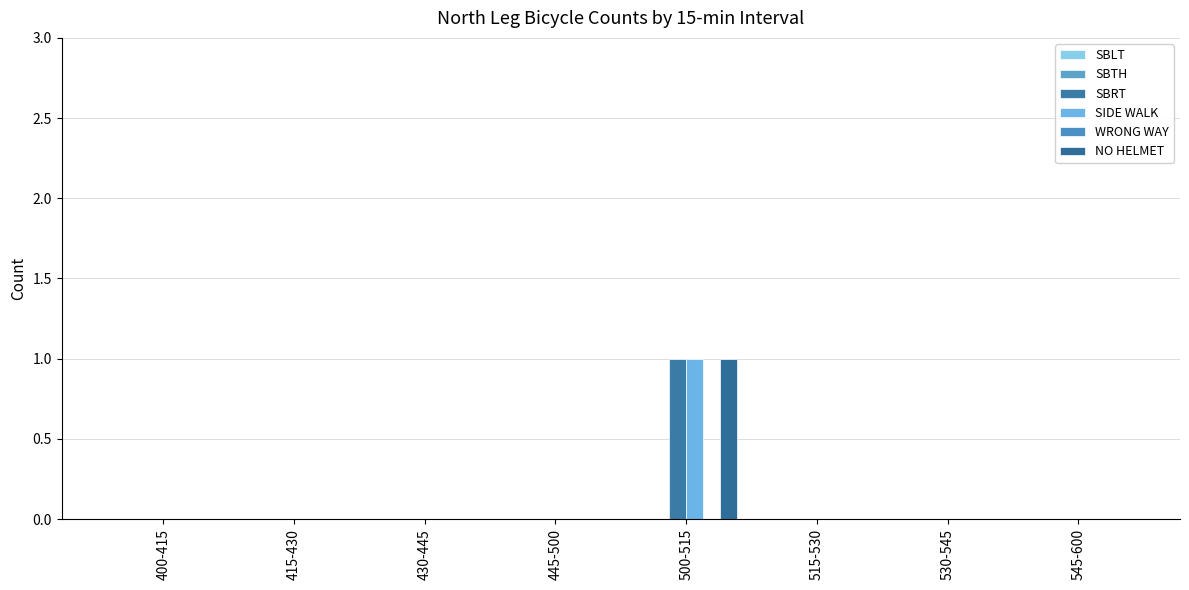

At how many categories does at least one series exceed 0?

1